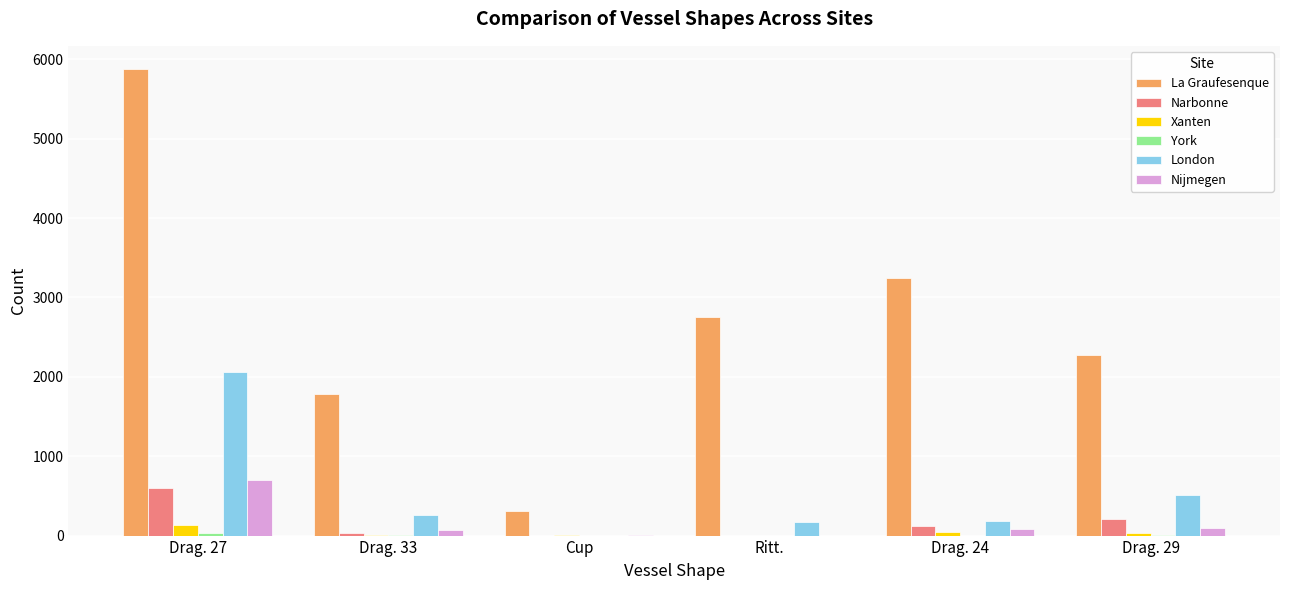

The value of La Graufesenque at Ritt. is 3755. True or false?

False